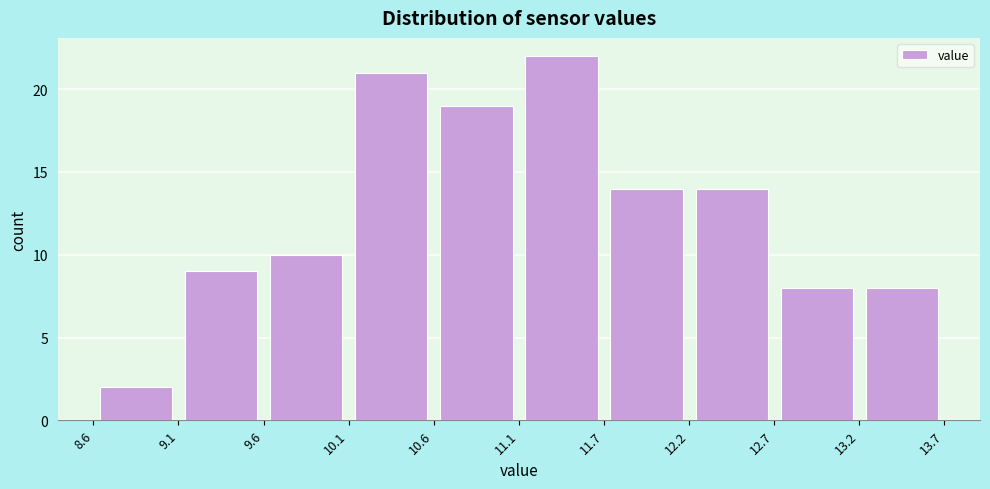

Which range on the x-axis has the tallest bar?

11.1 to 11.7